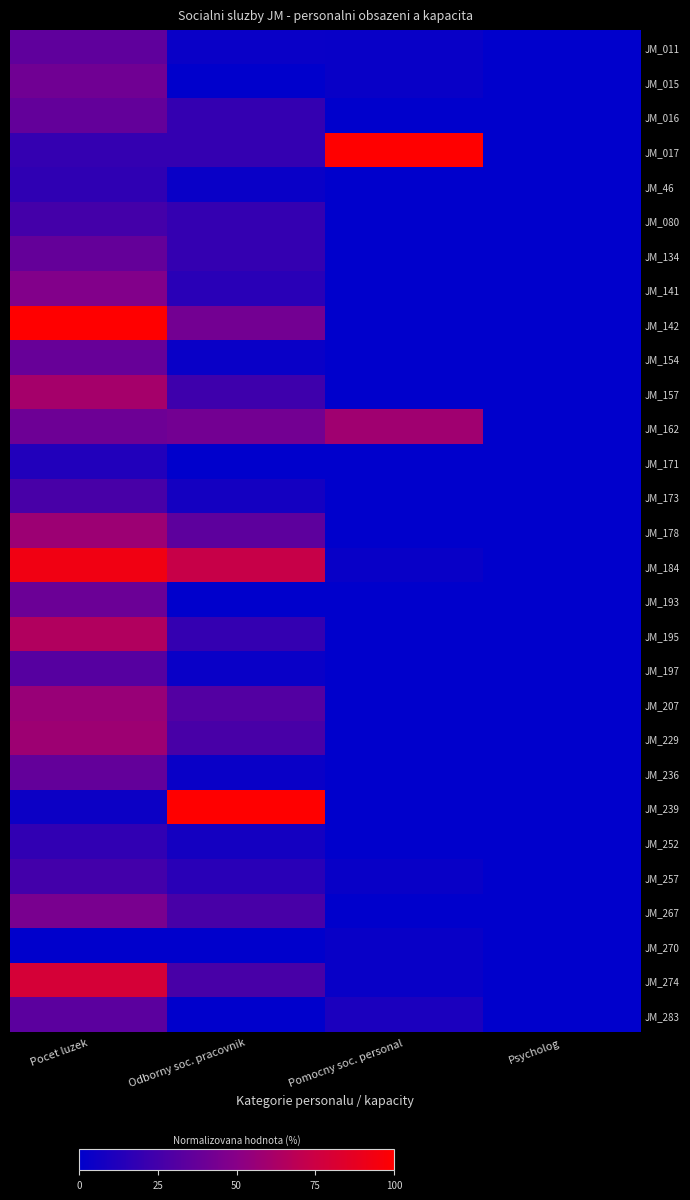

Reading right to left, list all the values displayed in this chart.

JM_011: Psycholog=0.0	Pomocny soc. personal=0.0	Odborny soc. pracovnik=0.0	Pocet luzek=0.4
JM_015: Psycholog=0.0	Pomocny soc. personal=0.0	Odborny soc. pracovnik=0.0	Pocet luzek=0.4
JM_016: Psycholog=0.0	Pomocny soc. personal=0.0	Odborny soc. pracovnik=0.2	Pocet luzek=0.4
JM_017: Psycholog=0.0	Pomocny soc. personal=1.0	Odborny soc. pracovnik=0.2	Pocet luzek=0.2
JM_46: Psycholog=0.0	Pomocny soc. personal=0.0	Odborny soc. pracovnik=0.0	Pocet luzek=0.2
JM_080: Psycholog=0.0	Pomocny soc. personal=0.0	Odborny soc. pracovnik=0.2	Pocet luzek=0.3
JM_134: Psycholog=0.0	Pomocny soc. personal=0.0	Odborny soc. pracovnik=0.2	Pocet luzek=0.4
JM_141: Psycholog=0.0	Pomocny soc. personal=0.0	Odborny soc. pracovnik=0.2	Pocet luzek=0.5
JM_142: Psycholog=0.0	Pomocny soc. personal=0.0	Odborny soc. pracovnik=0.4	Pocet luzek=1.0
JM_154: Psycholog=0.0	Pomocny soc. personal=0.0	Odborny soc. pracovnik=0.0	Pocet luzek=0.4
JM_157: Psycholog=0.0	Pomocny soc. personal=0.0	Odborny soc. pracovnik=0.2	Pocet luzek=0.6
JM_162: Psycholog=0.0	Pomocny soc. personal=0.6	Odborny soc. pracovnik=0.4	Pocet luzek=0.4
JM_171: Psycholog=0.0	Pomocny soc. personal=0.0	Odborny soc. pracovnik=0.0	Pocet luzek=0.1
JM_173: Psycholog=0.0	Pomocny soc. personal=0.0	Odborny soc. pracovnik=0.1	Pocet luzek=0.3
JM_178: Psycholog=0.0	Pomocny soc. personal=0.0	Odborny soc. pracovnik=0.3	Pocet luzek=0.6
JM_184: Psycholog=0.0	Pomocny soc. personal=0.0	Odborny soc. pracovnik=0.7	Pocet luzek=0.9
JM_193: Psycholog=0.0	Pomocny soc. personal=0.0	Odborny soc. pracovnik=0.0	Pocet luzek=0.4
JM_195: Psycholog=0.0	Pomocny soc. personal=0.0	Odborny soc. pracovnik=0.2	Pocet luzek=0.7
JM_197: Psycholog=0.0	Pomocny soc. personal=0.0	Odborny soc. pracovnik=0.0	Pocet luzek=0.3
JM_207: Psycholog=0.0	Pomocny soc. personal=0.0	Odborny soc. pracovnik=0.3	Pocet luzek=0.6
JM_229: Psycholog=0.0	Pomocny soc. personal=0.0	Odborny soc. pracovnik=0.3	Pocet luzek=0.6
JM_236: Psycholog=0.0	Pomocny soc. personal=0.0	Odborny soc. pracovnik=0.0	Pocet luzek=0.4
JM_239: Psycholog=0.0	Pomocny soc. personal=0.0	Odborny soc. pracovnik=1.0	Pocet luzek=0.0
JM_252: Psycholog=0.0	Pomocny soc. personal=0.0	Odborny soc. pracovnik=0.1	Pocet luzek=0.2
JM_257: Psycholog=0.0	Pomocny soc. personal=0.0	Odborny soc. pracovnik=0.2	Pocet luzek=0.2
JM_267: Psycholog=0.0	Pomocny soc. personal=0.0	Odborny soc. pracovnik=0.3	Pocet luzek=0.4
JM_270: Psycholog=0.0	Pomocny soc. personal=0.0	Odborny soc. pracovnik=0.0	Pocet luzek=0.0
JM_274: Psycholog=0.0	Pomocny soc. personal=0.0	Odborny soc. pracovnik=0.3	Pocet luzek=0.8
JM_283: Psycholog=0.0	Pomocny soc. personal=0.1	Odborny soc. pracovnik=0.0	Pocet luzek=0.3